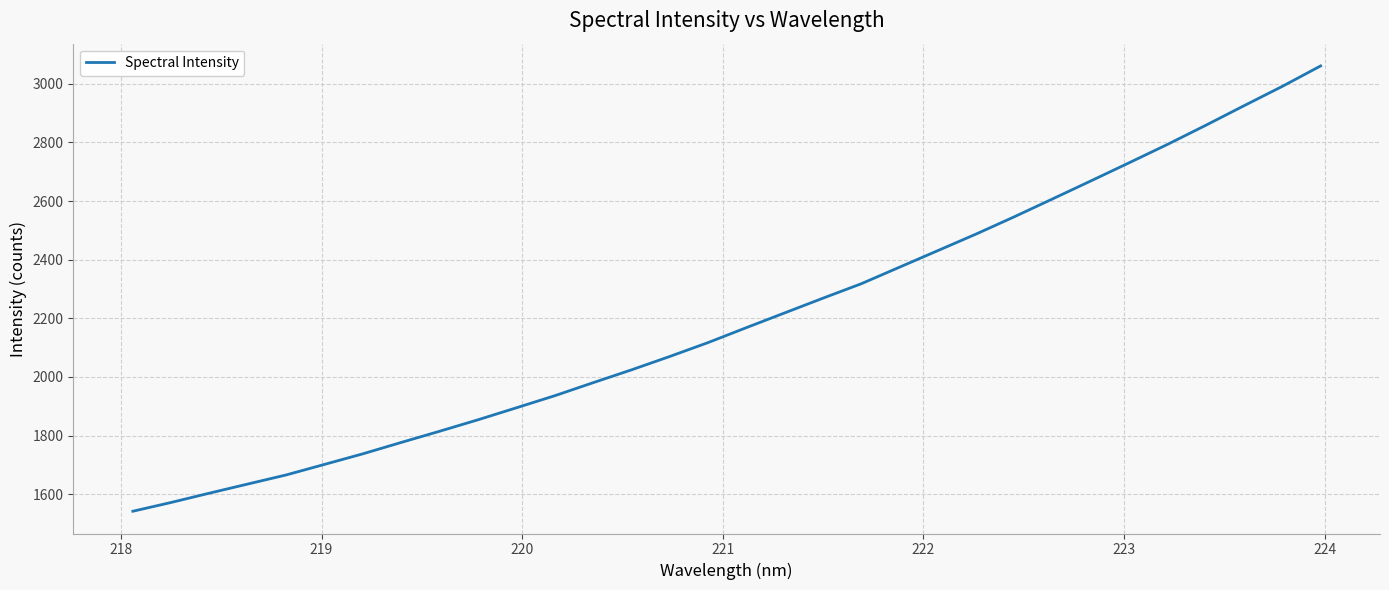

What is the difference between the maximum and minimum values?

1518.6